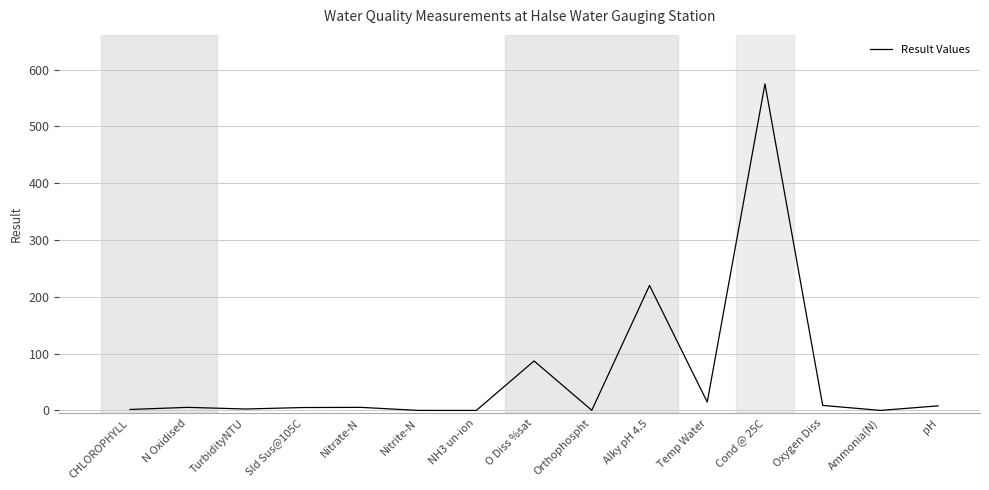

Where is the data nearest to the value 287?

Alky pH 4.5